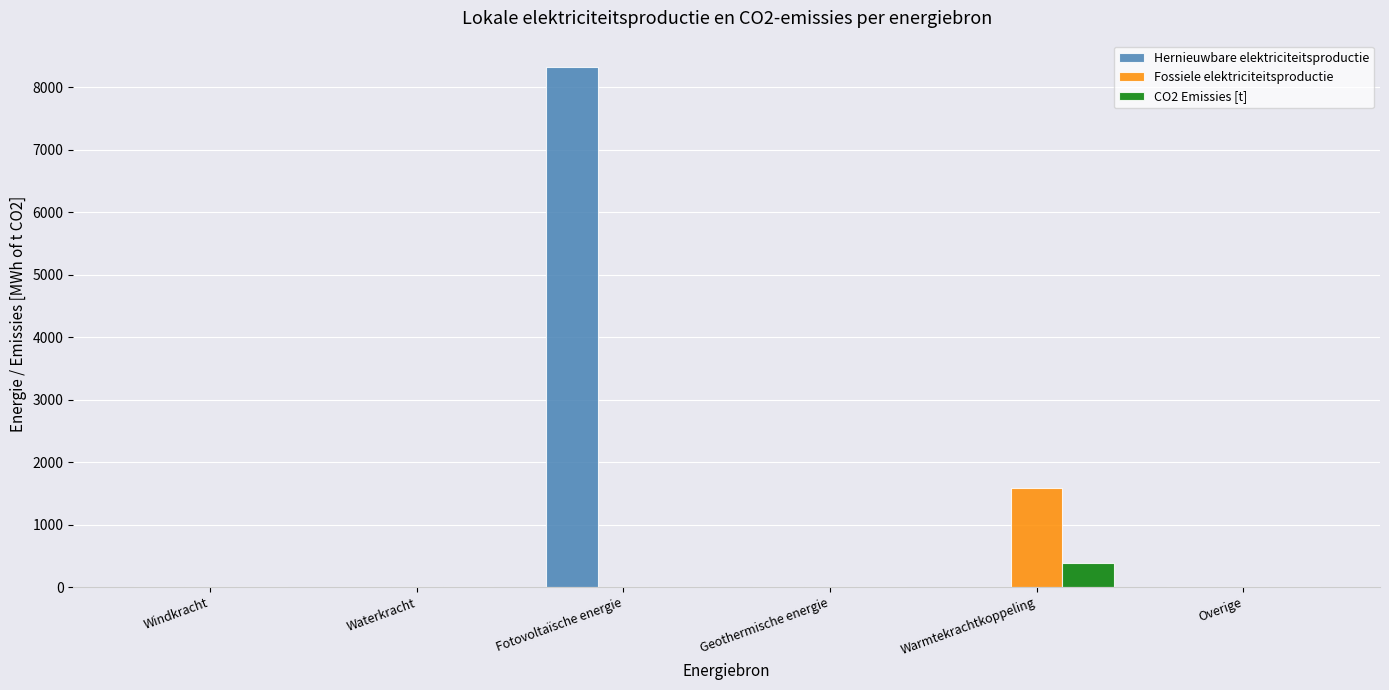

Reading right to left, transcribe all the data shown in this chart.

Hernieuwbare elektriciteitsproductie: Overige=0.0	Warmtekrachtkoppeling=0.0	Geothermische energie=0.0	Fotovoltaïsche energie=8331.4	Waterkracht=0.0	Windkracht=0.0
Fossiele elektriciteitsproductie: Overige=0.0	Warmtekrachtkoppeling=1591.9	Geothermische energie=0.0	Fotovoltaïsche energie=0.0	Waterkracht=0.0	Windkracht=0.0
CO2 Emissies [t]: Overige=0.0	Warmtekrachtkoppeling=378.3	Geothermische energie=0.0	Fotovoltaïsche energie=0.0	Waterkracht=0.0	Windkracht=0.0